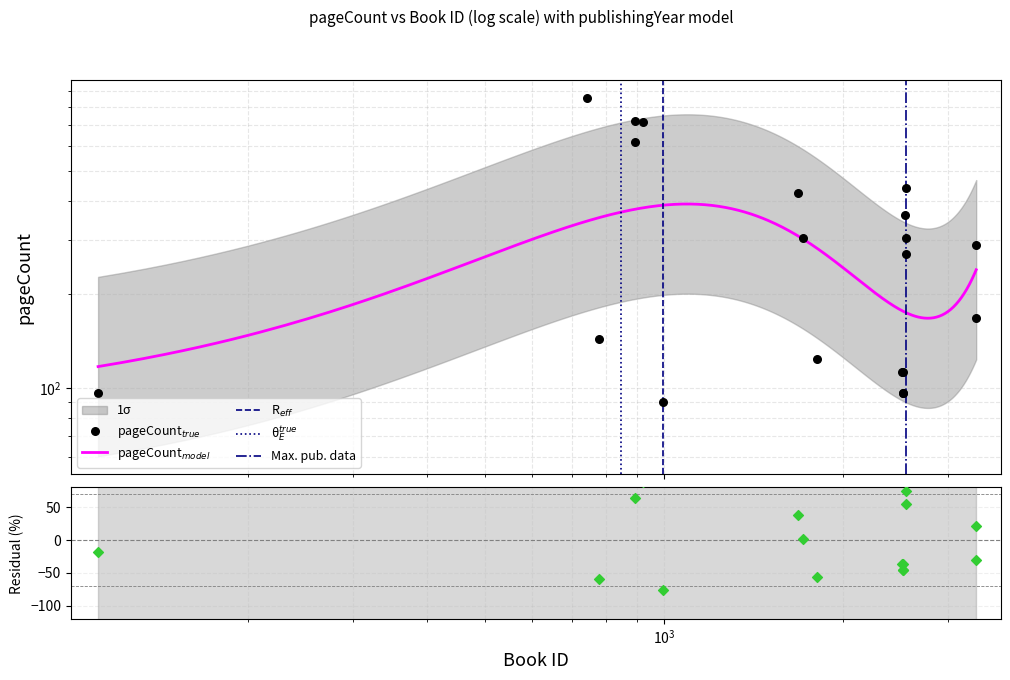

Which has a higher value, 894 or 922?

894